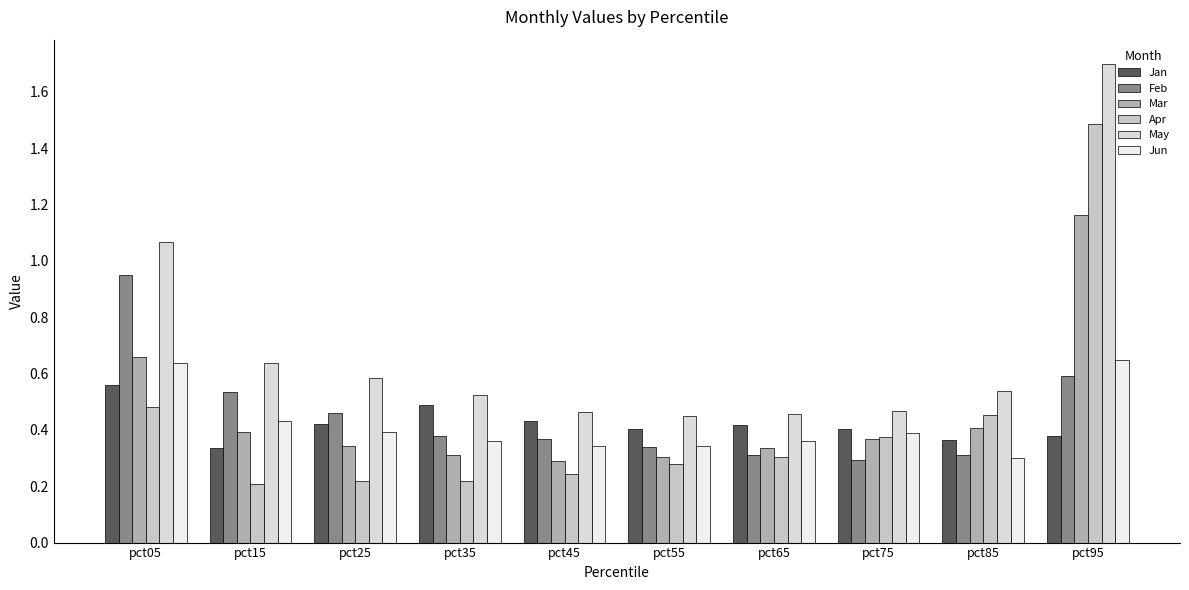

How many data points does each series have?

10